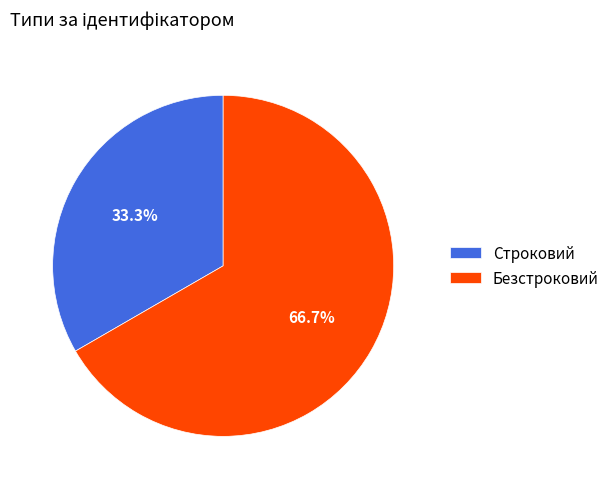

To the nearest percent, what is the difference between the Строковий and Безстроковий slice percentages?

33%